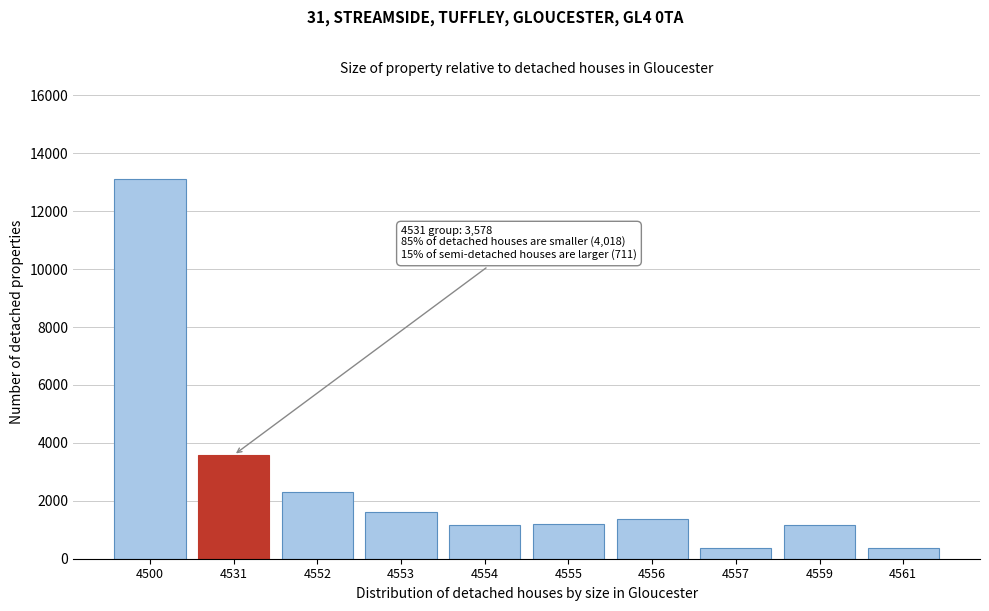

What is the change in value from 4554 to 4557?

-783